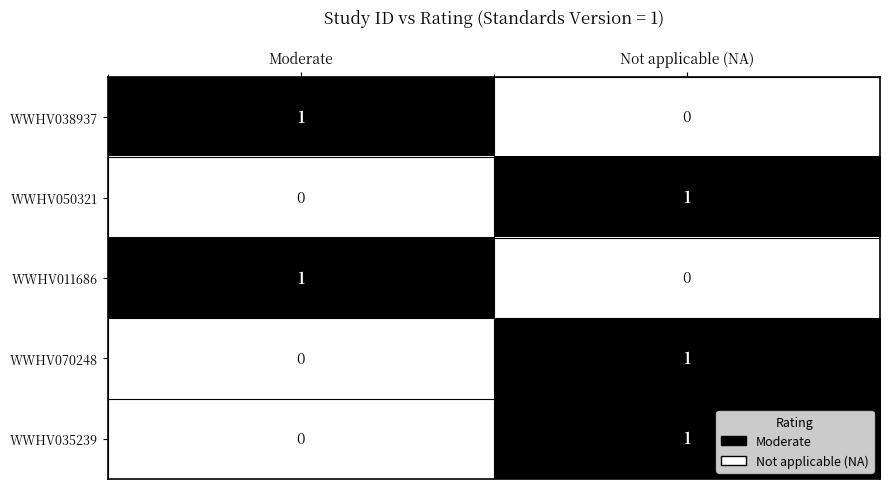

The value of WWHV035239 at Not applicable (NA) is 1. True or false?

True